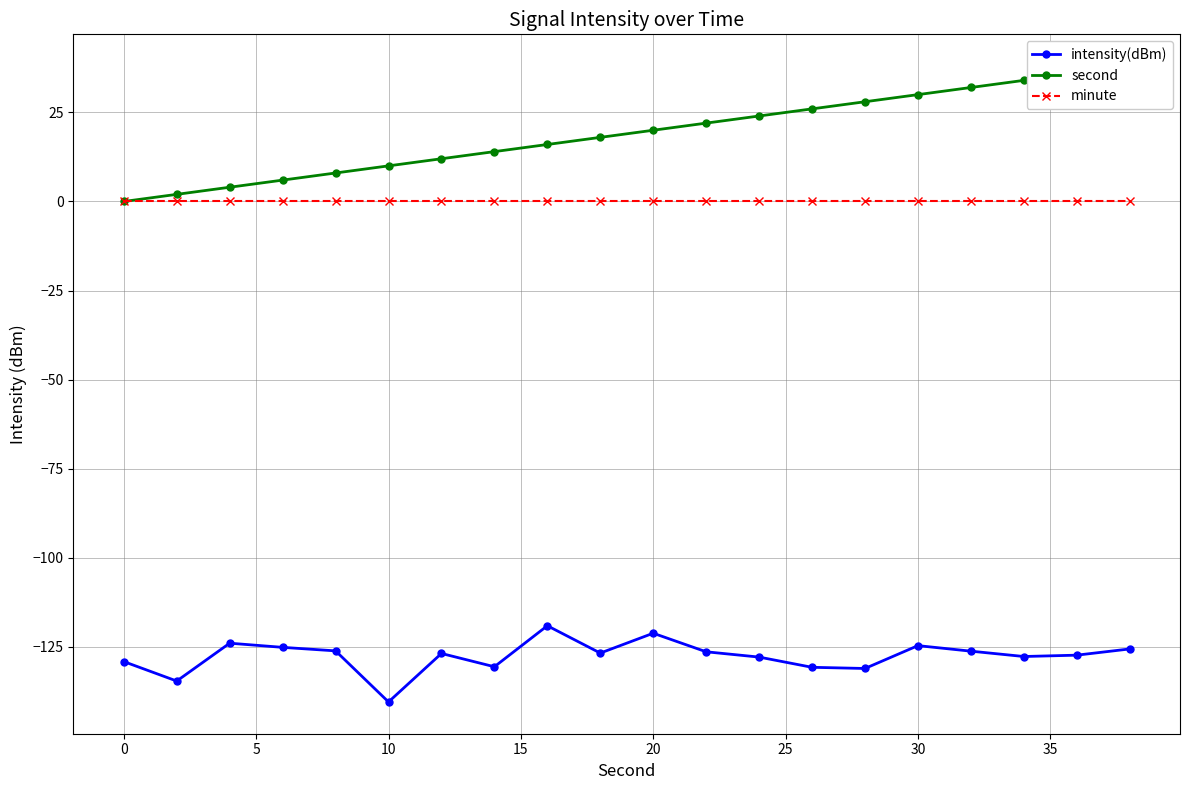

True or false: second and minute cross at least once.

False